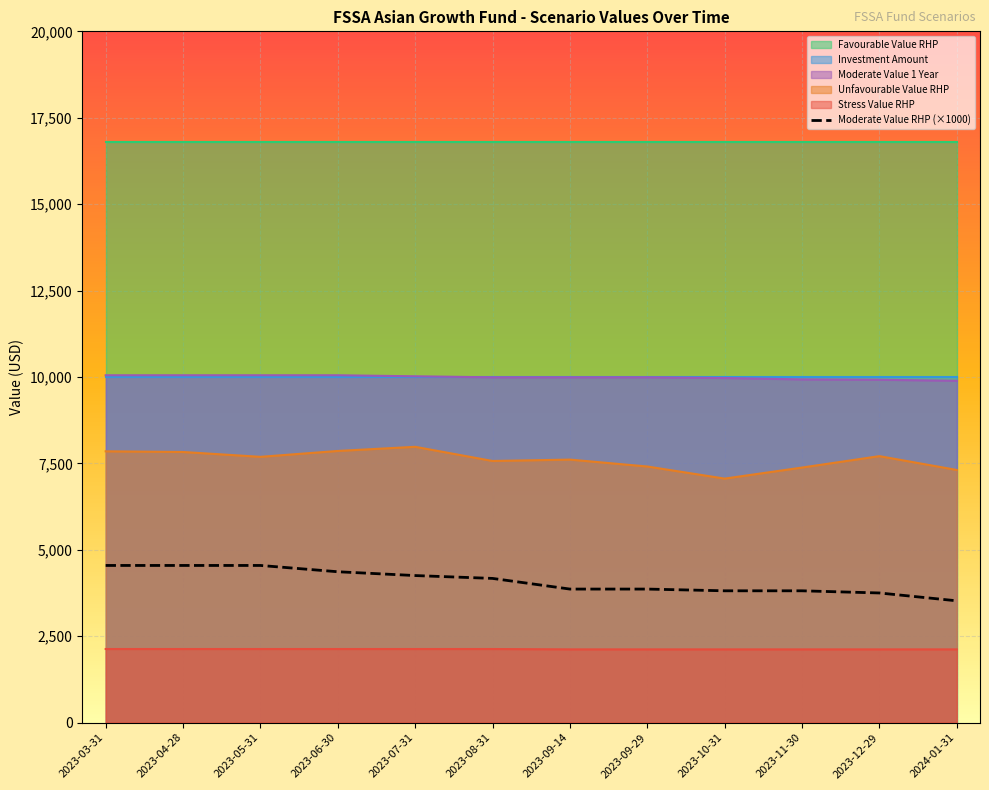

List the labels in order of value, smallest first.

2024-01-31, 2023-12-29, 2023-10-31, 2023-11-30, 2023-09-14, 2023-09-29, 2023-08-31, 2023-07-31, 2023-06-30, 2023-03-31, 2023-04-28, 2023-05-31